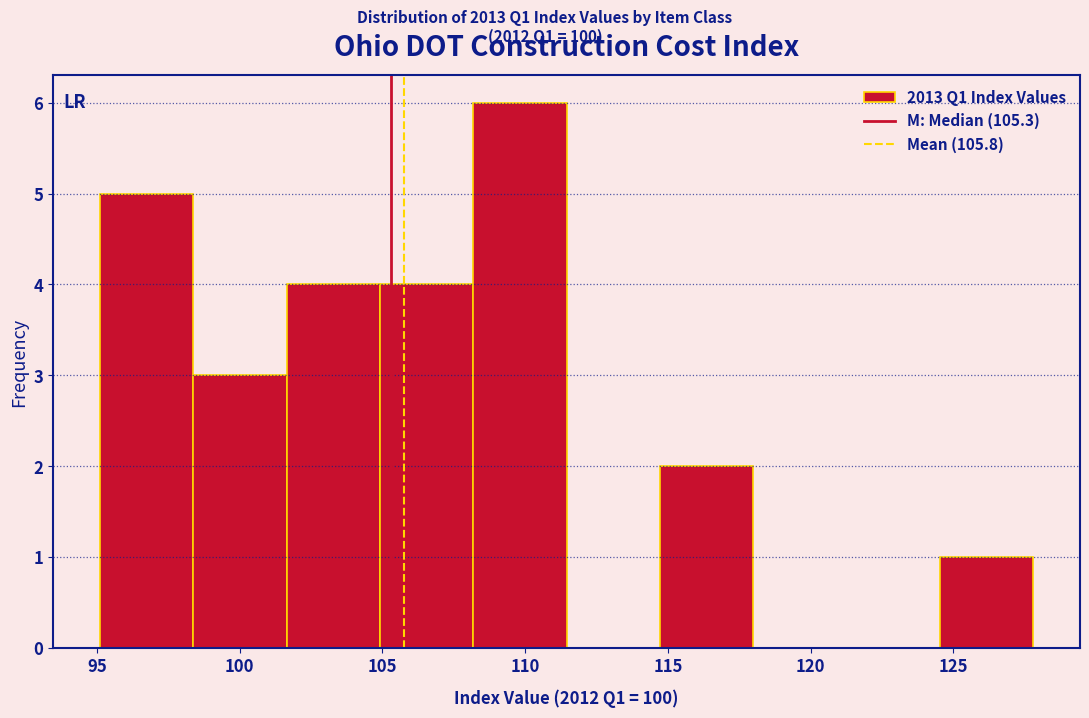

Which range on the x-axis has the tallest bar?

108.0 to 111.5